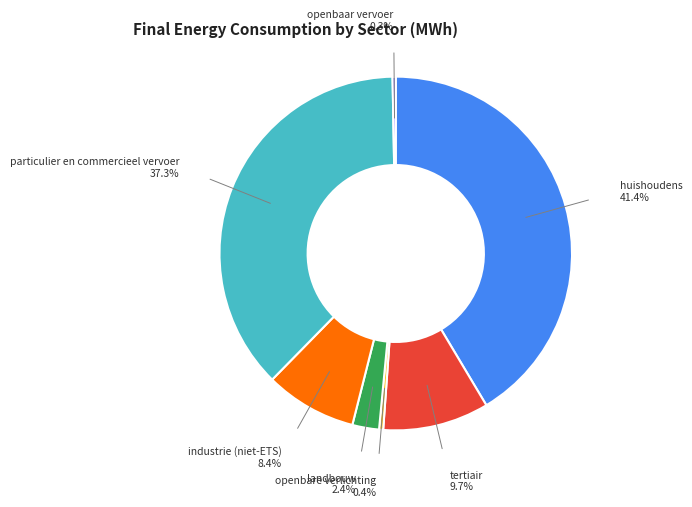

How many slices are in this pie chart?

7